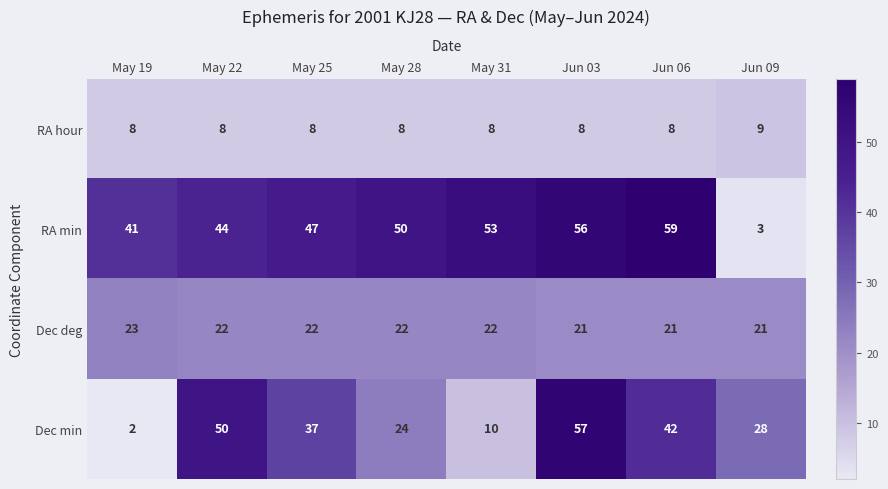

Count the number of data series in this chart.

4